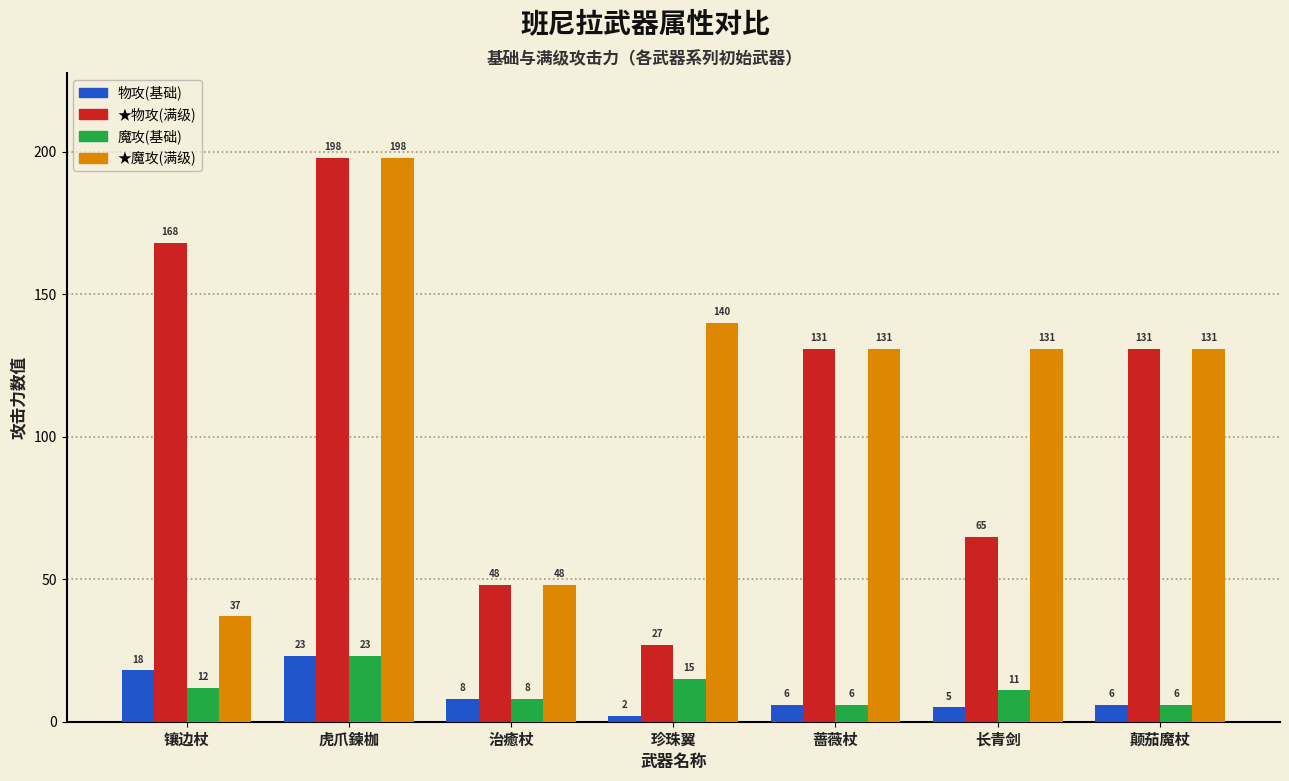

What is the maximum value for ★物攻(满级)?

198